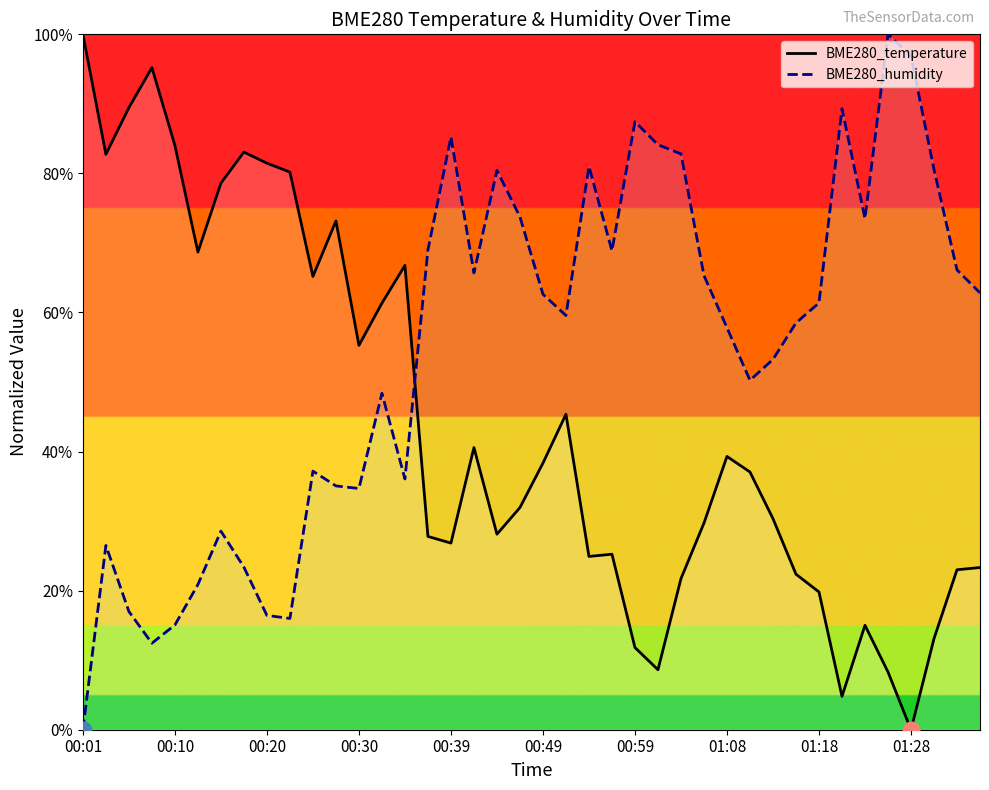

What is the spread (max minus min) of values at 00:03?

56.2